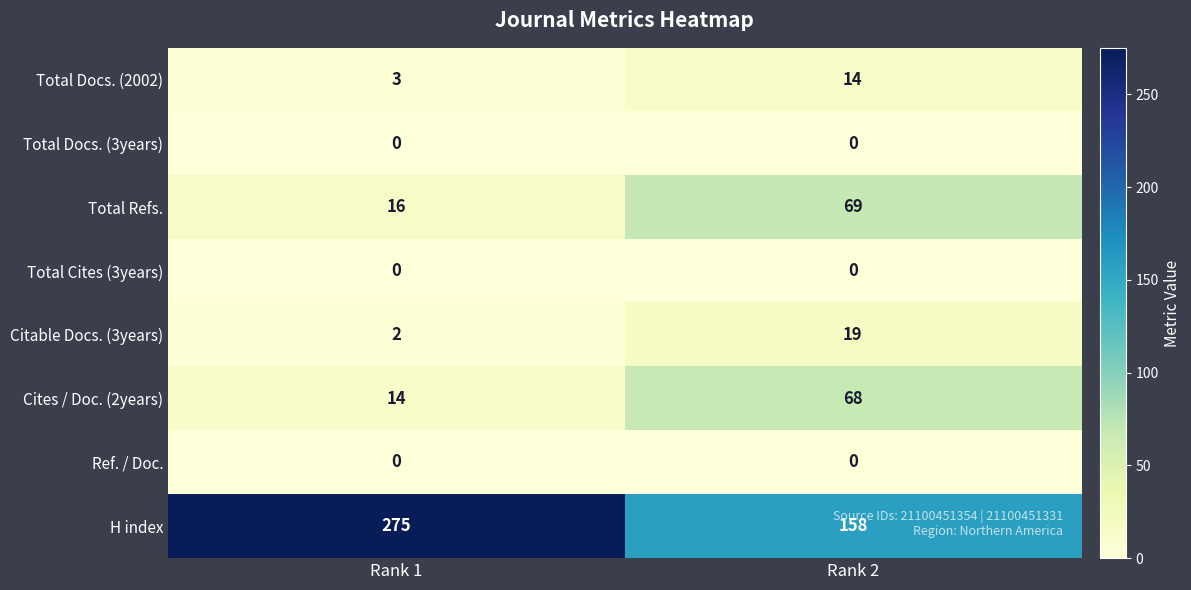

How many categories are shown in the chart?

2